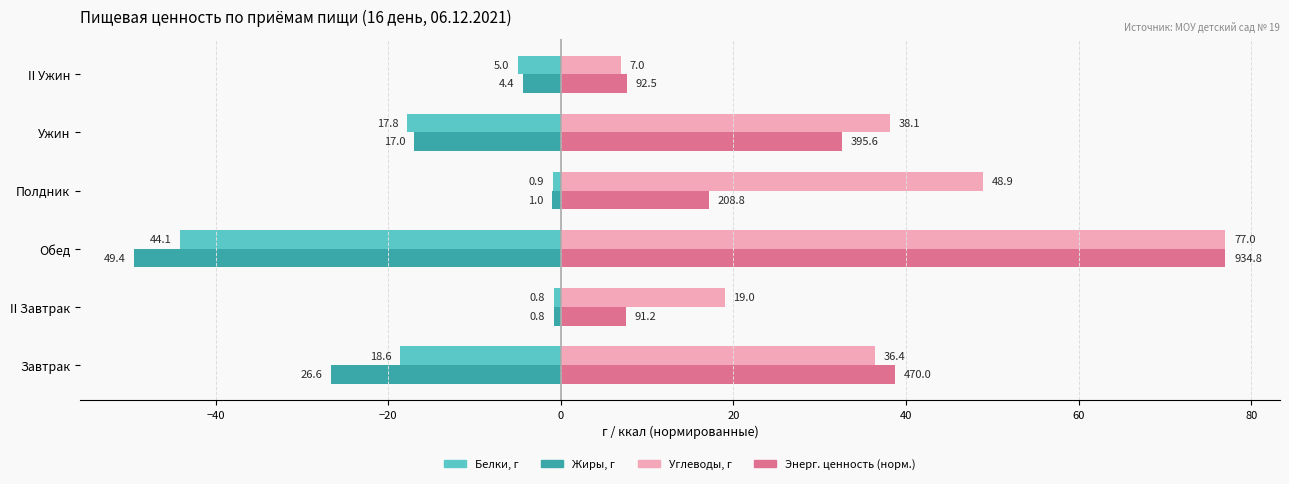

Reading left to right, transcribe all the data shown in this chart.

Белки, г: -18.6	-0.8	-44.1	-0.9	-17.8	-5.0
Жиры, г: -26.6	-0.8	-49.4	-1.0	-17.0	-4.4
Углеводы, г: 36.4	19.0	77.0	48.9	38.1	7.0
Энерг. ценность (норм.), ккал: 38.7	7.5	77.0	17.2	32.6	7.6